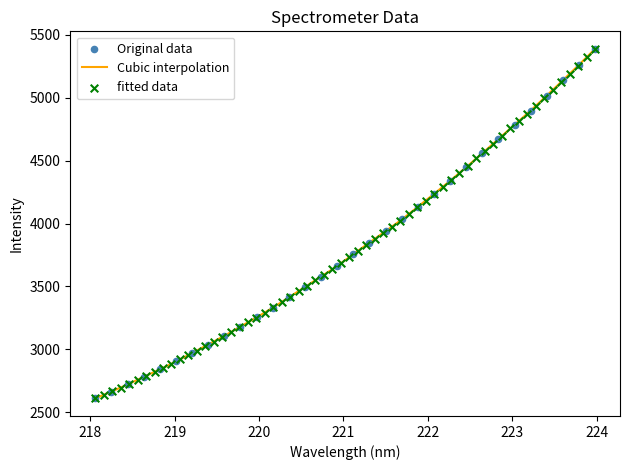

What is the change in value from 220.5444 to 223.5987?

+1644.2